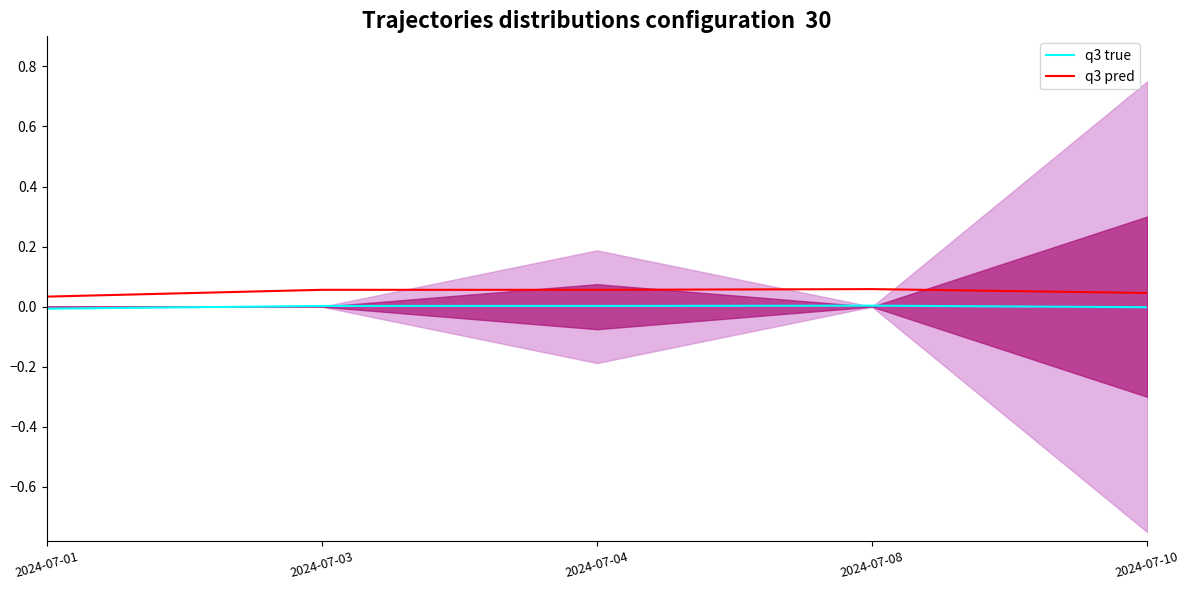

Is the value of q3 pred at 2024-07-08 greater than the value of q3 true at 2024-07-04?

Yes